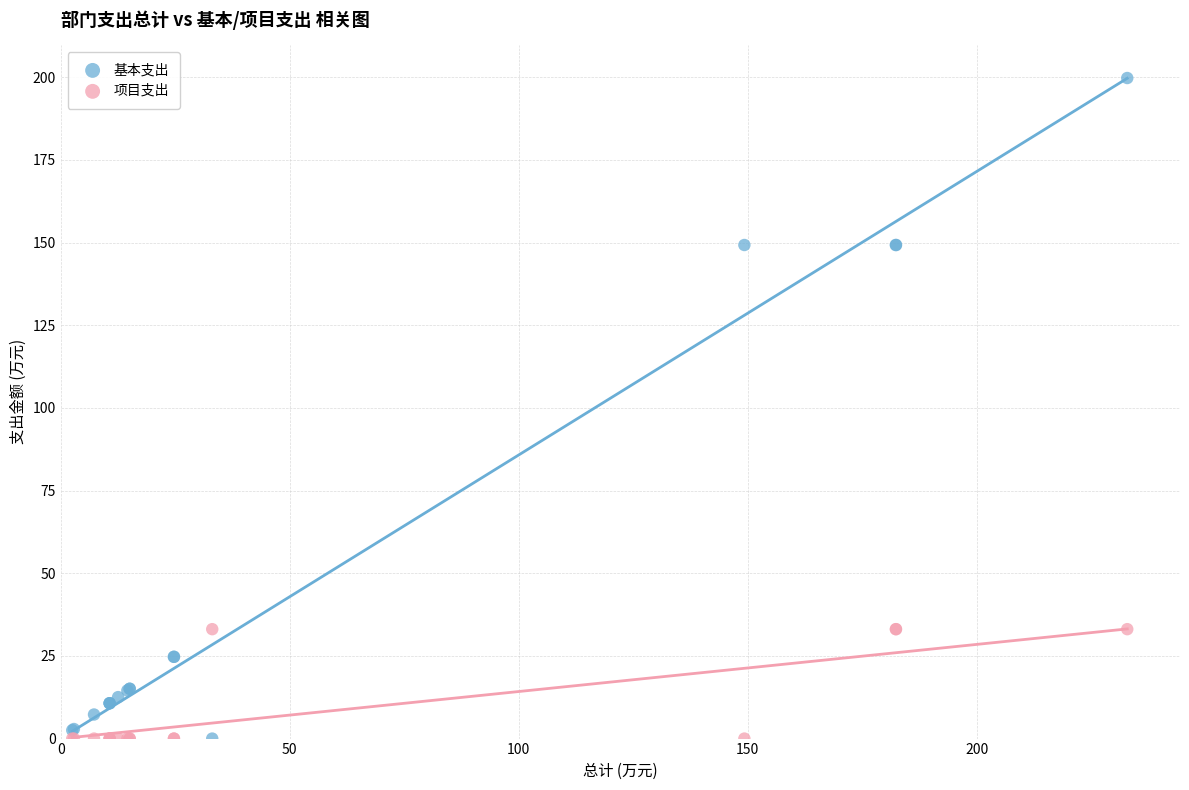

What are all the series names shown in the legend?

基本支出, 项目支出